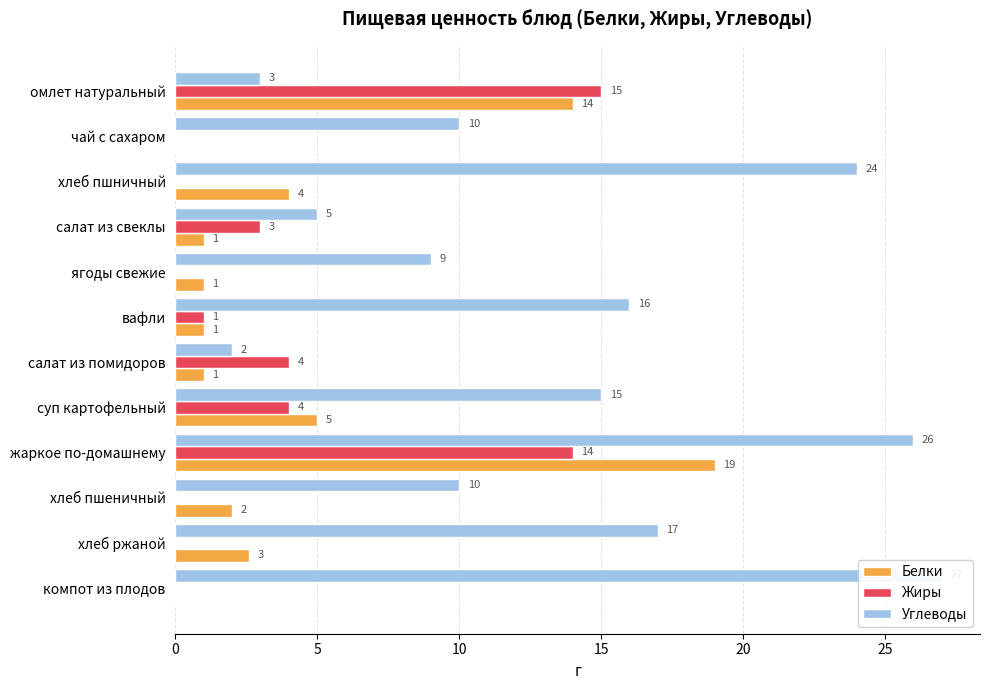

Is it true that Жиры equals 0.0 at хлеб пшеничный?

True